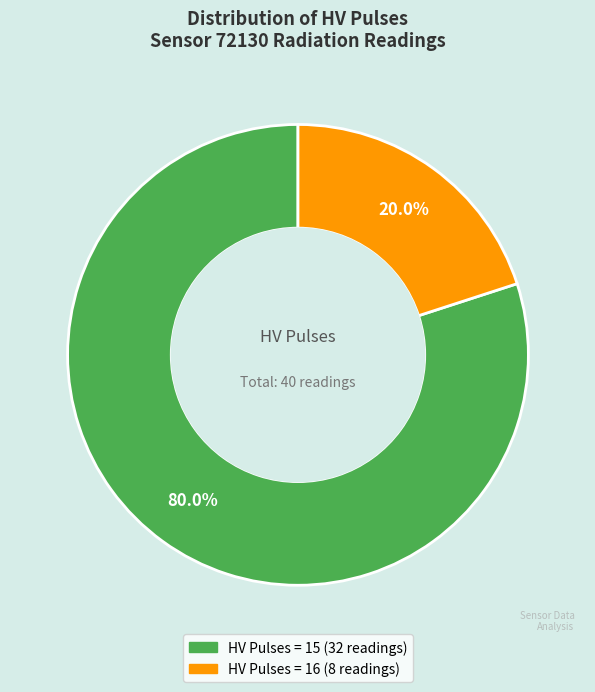

Is there a majority slice in this chart?

Yes